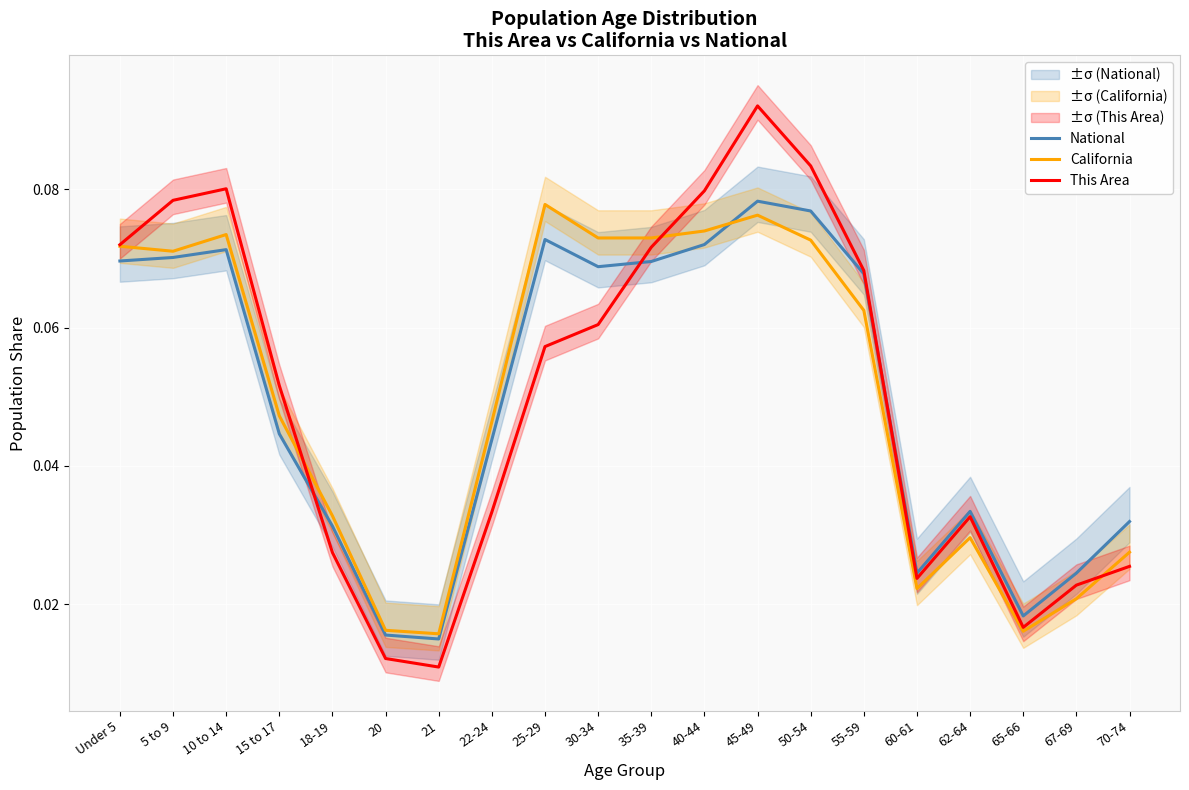

At which category is the sum across all series the highest?

45-49